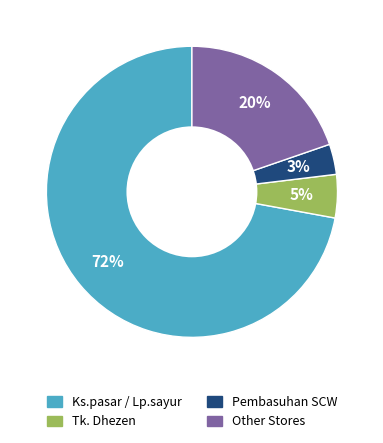

Is there any slice that represents more than half of the pie?

Yes